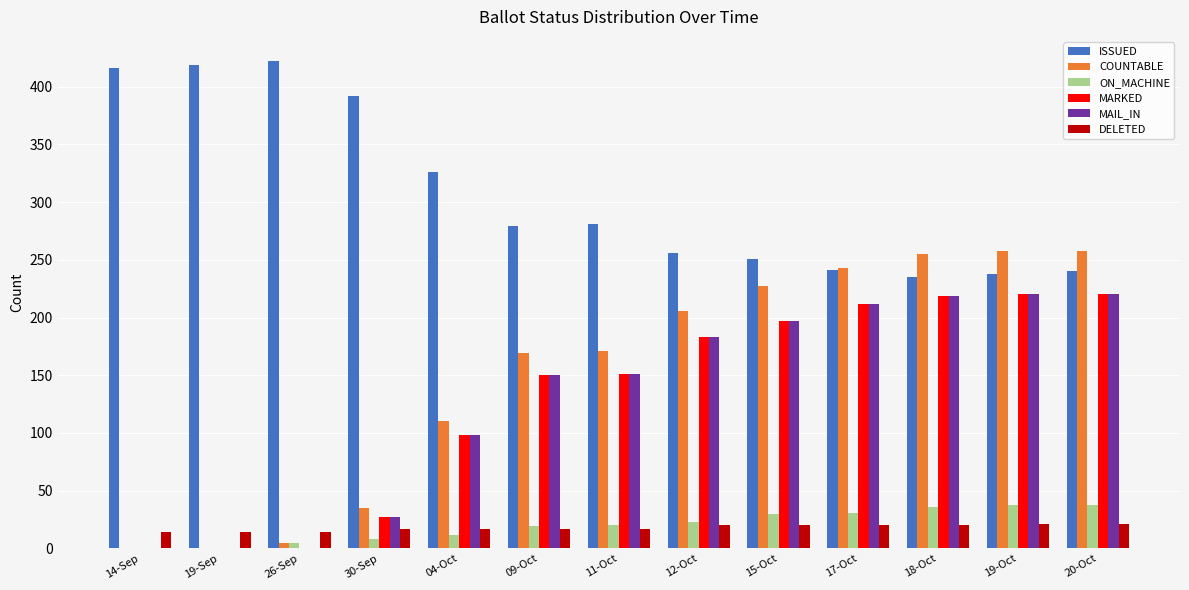

What is the highest value of the COUNTABLE series?

258